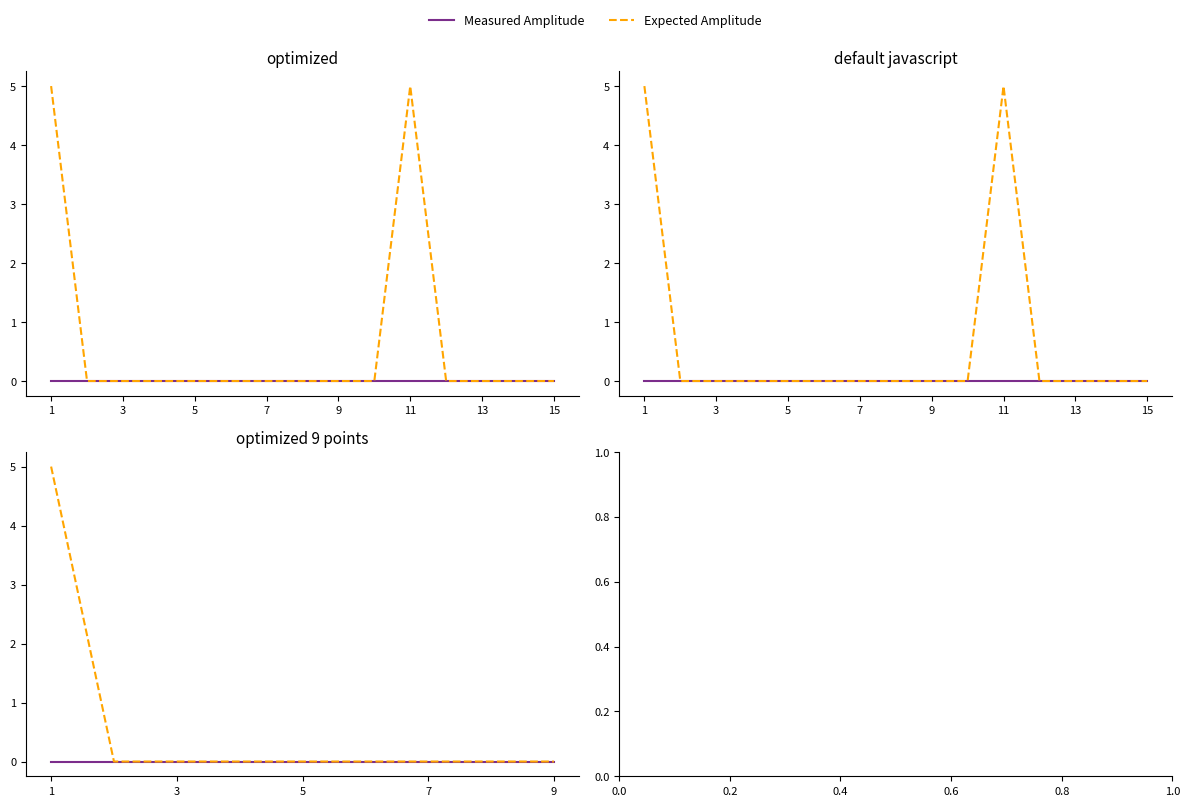

The Expected Amplitude series shows -2 at 7. True or false?

False